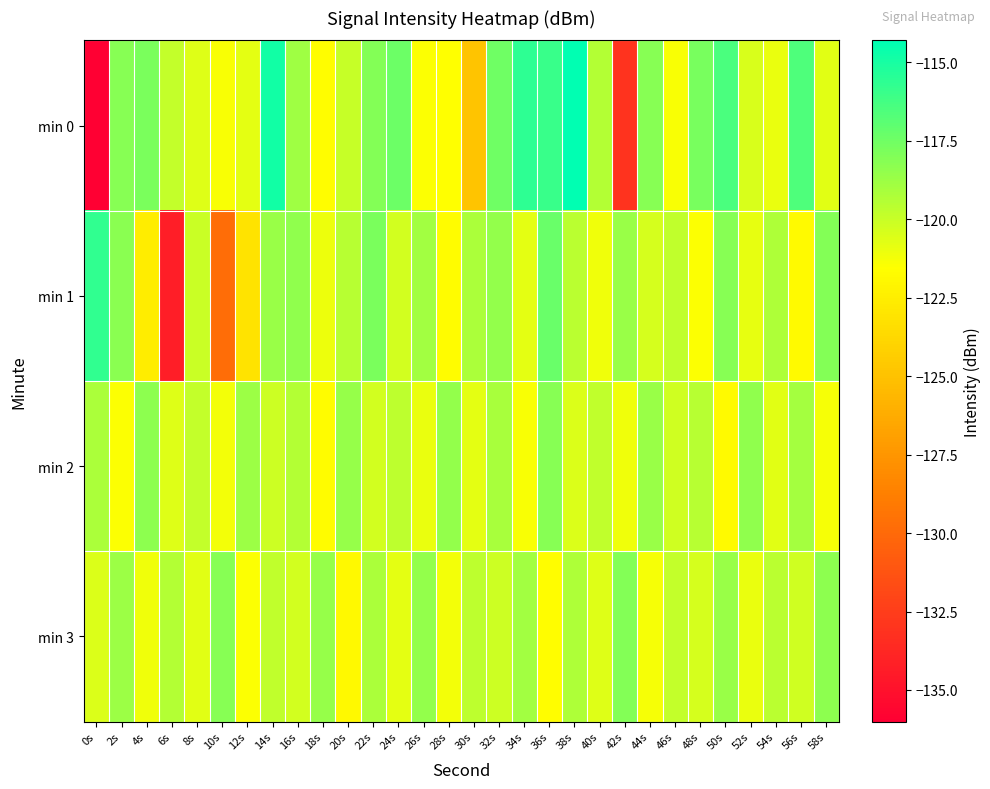

Which series has the largest total across all categories?

min 3